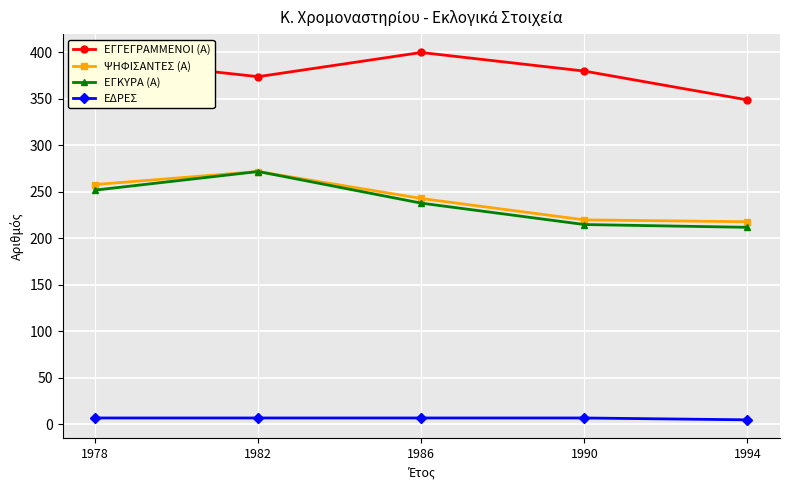

True or false: ΨΗΦΙΣΑΝΤΕΣ (Α) and ΕΓΓΕΓΡΑΜΜΕΝΟΙ (Α) cross at least once.

False